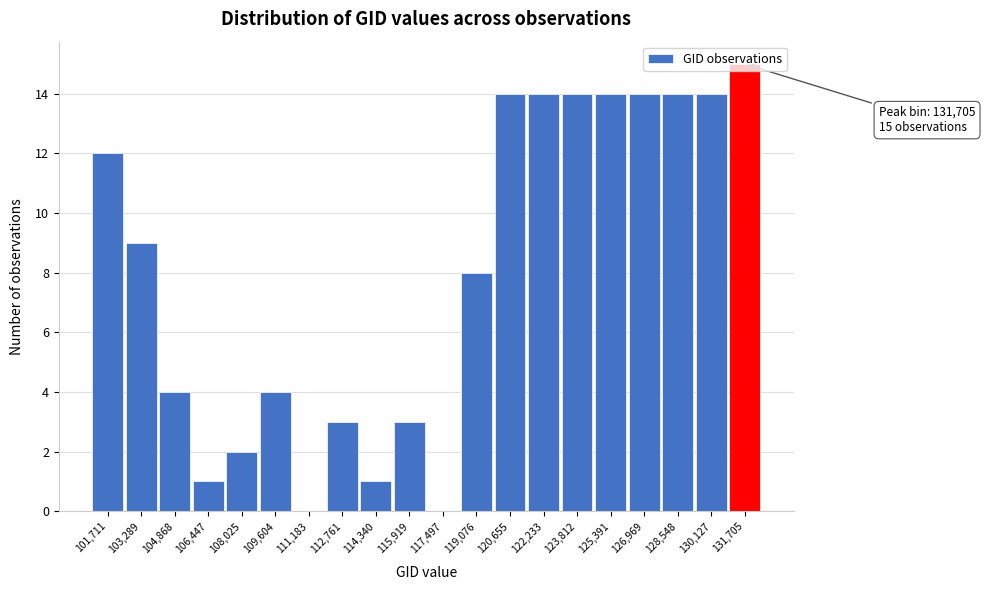

Which range on the x-axis has the tallest bar?

131000 to 132400